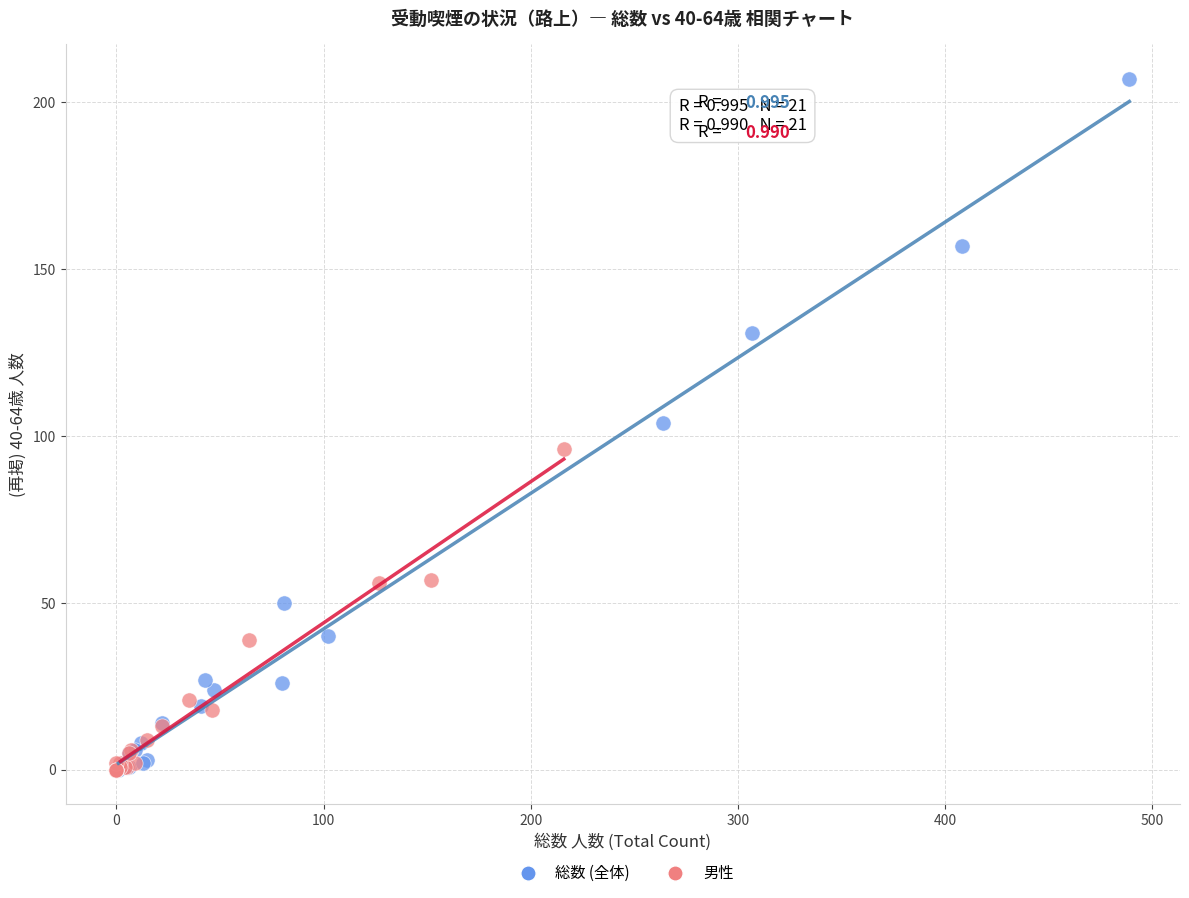

Which series has the largest Y range (max minus min)?

総数 (全体)